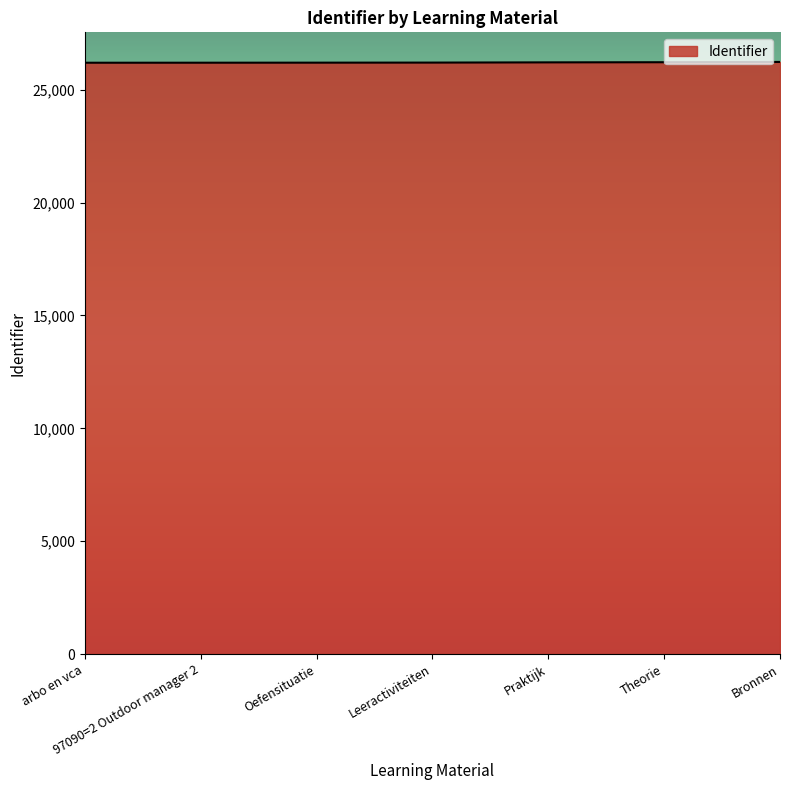

What is the sum of the values at Oefensituatie and Bronnen?

52430